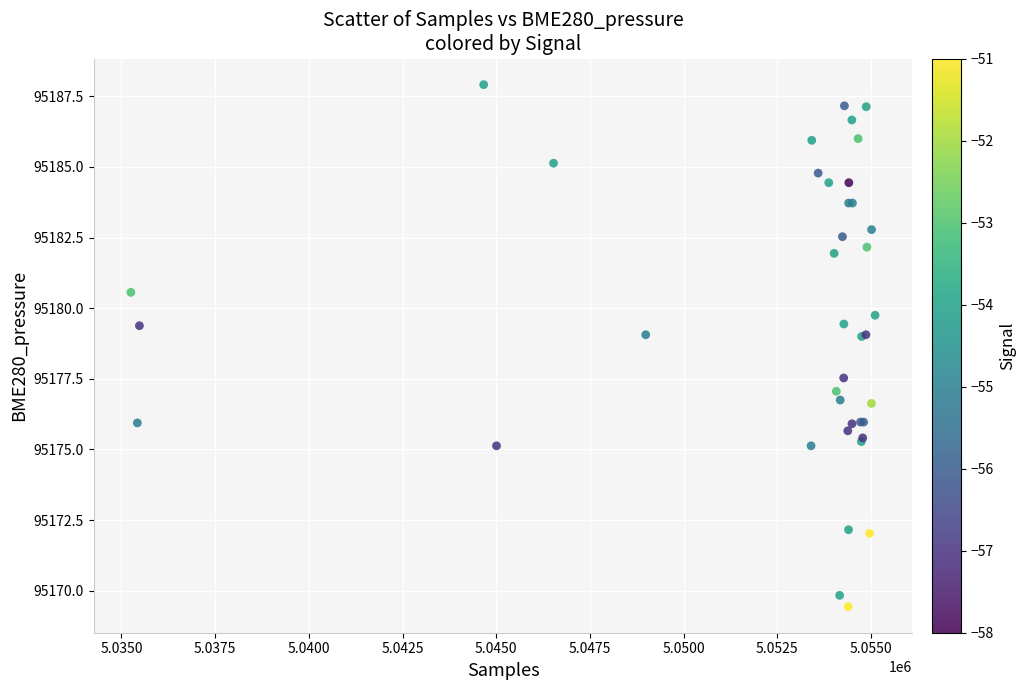

What Y value in the scatter plot is closest to 95178?

95177.5